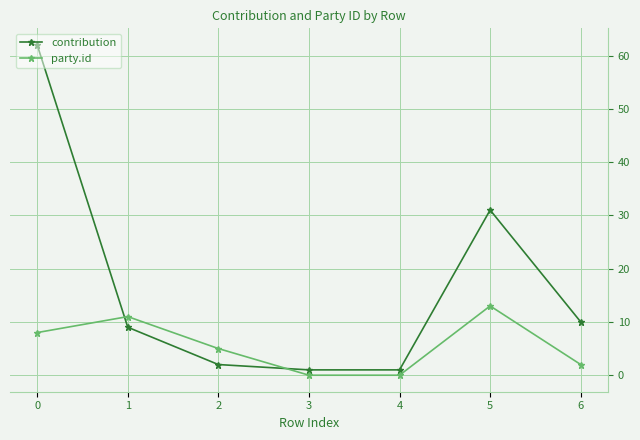

How many values in the party.id series are below 5?

3